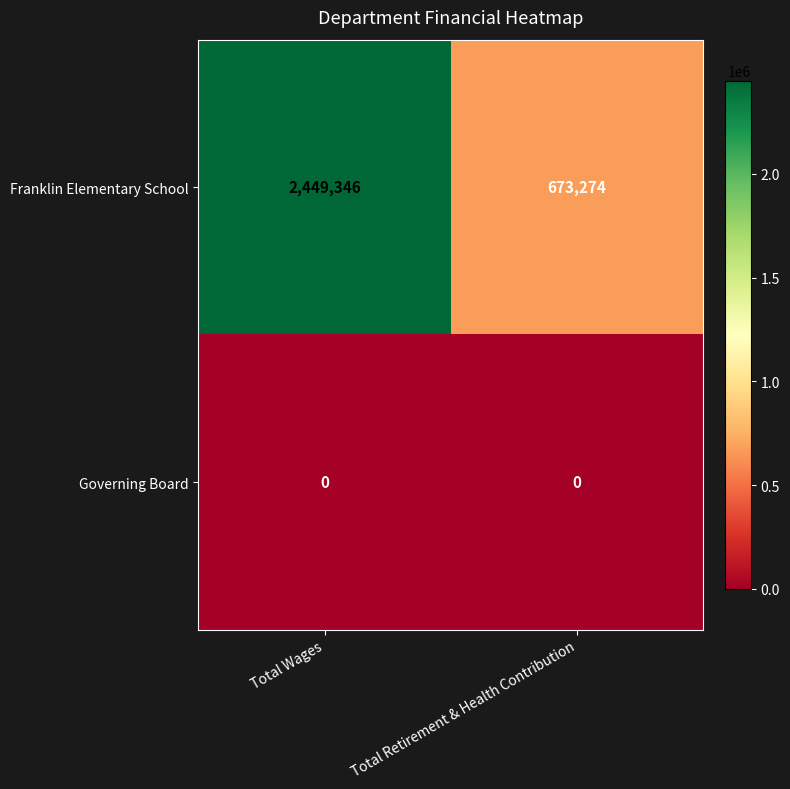

Reading left to right, transcribe all the data shown in this chart.

Franklin Elementary School: 2449346	673274
Governing Board: 0	0